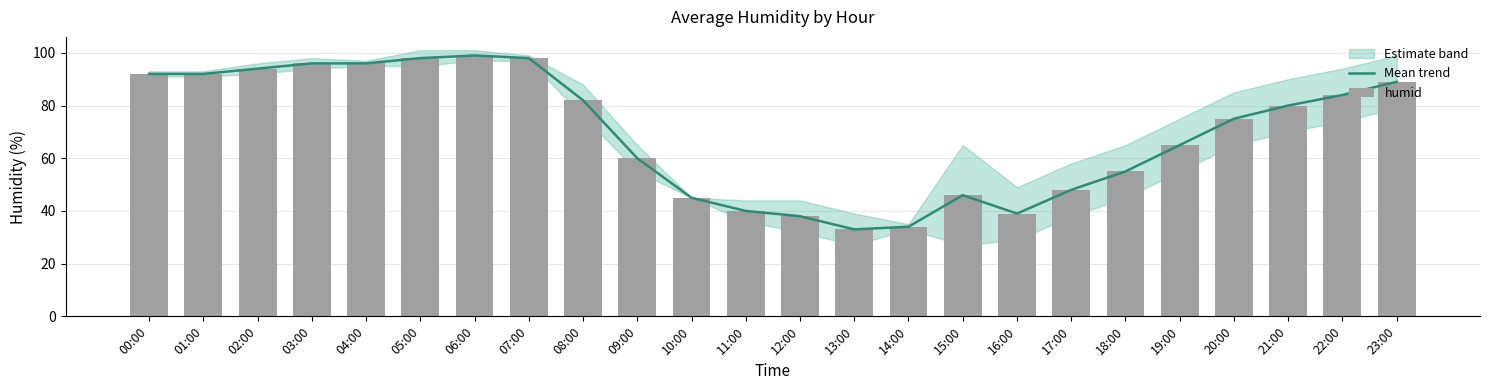

What is the maximum value for humid?

99